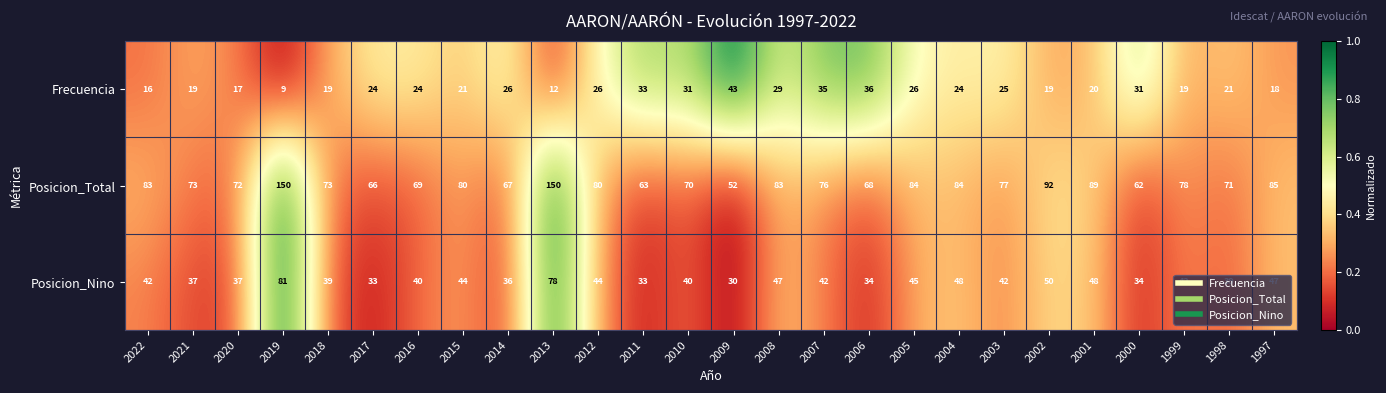

Which series has the largest total across all categories?

Posicion_Total